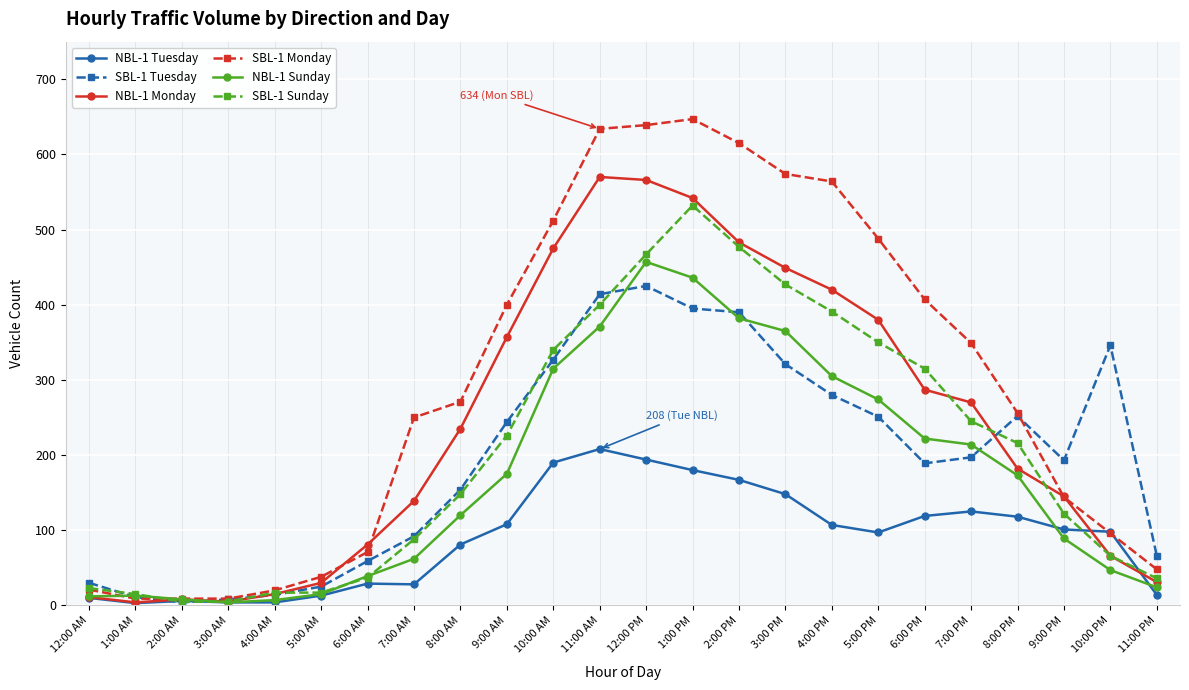

What is the spread (max minus min) of values at 5:00 PM?

391